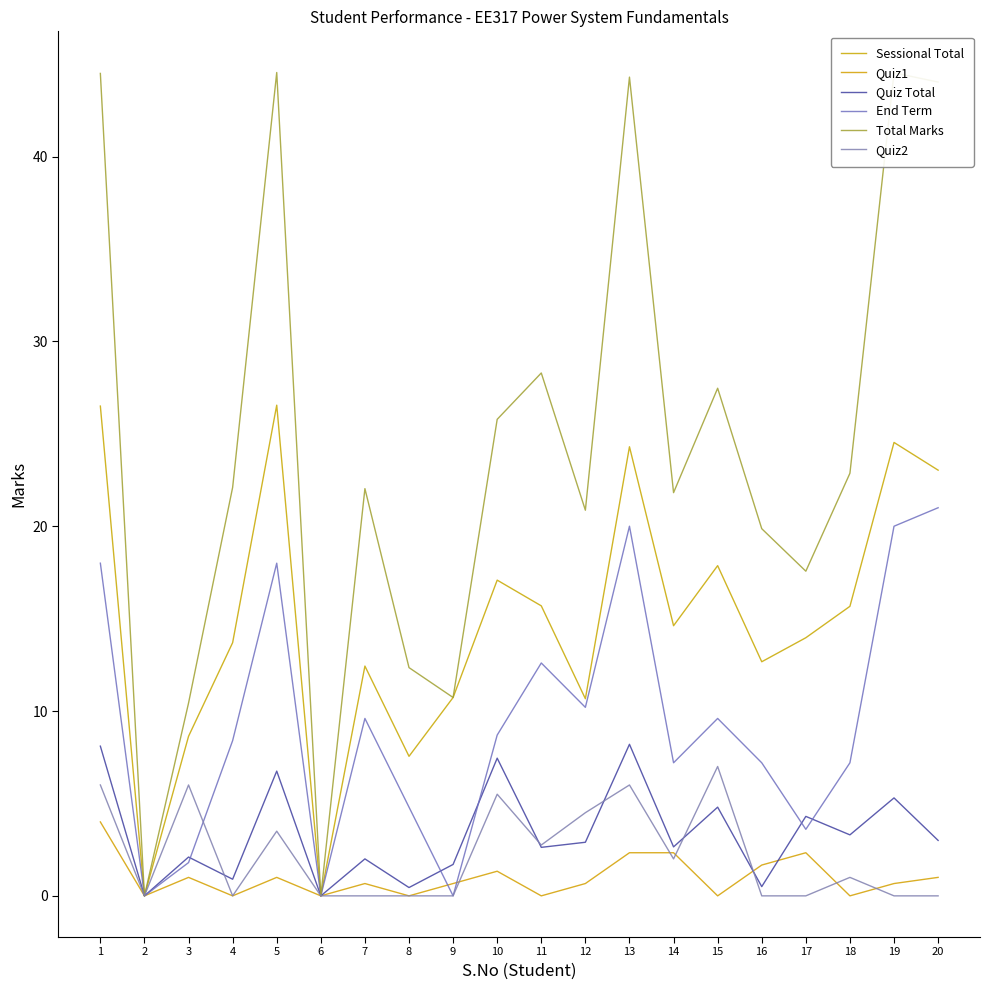

How many lines are shown in the chart?

6